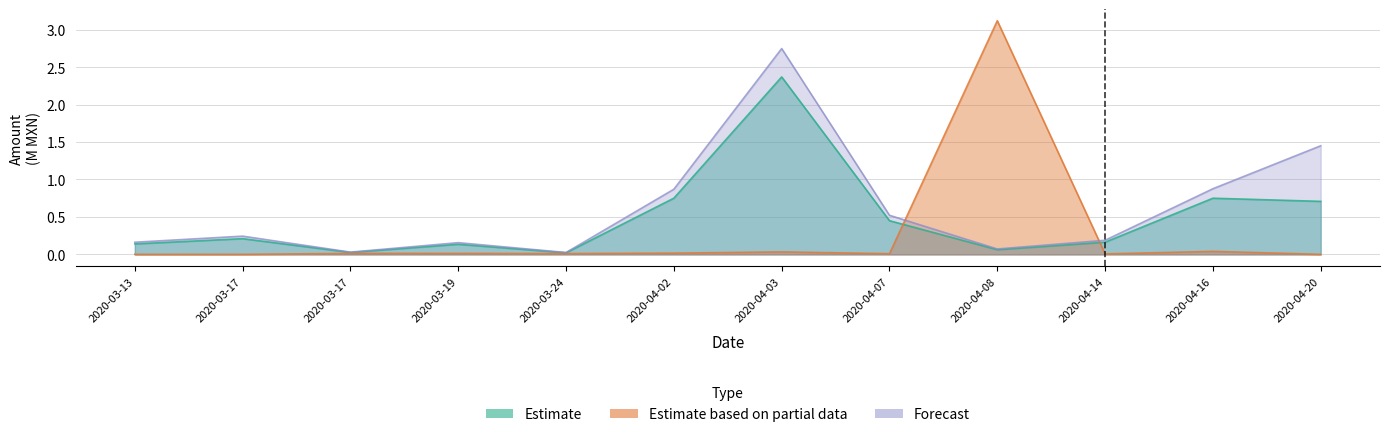

How many series are shown in this chart?

3